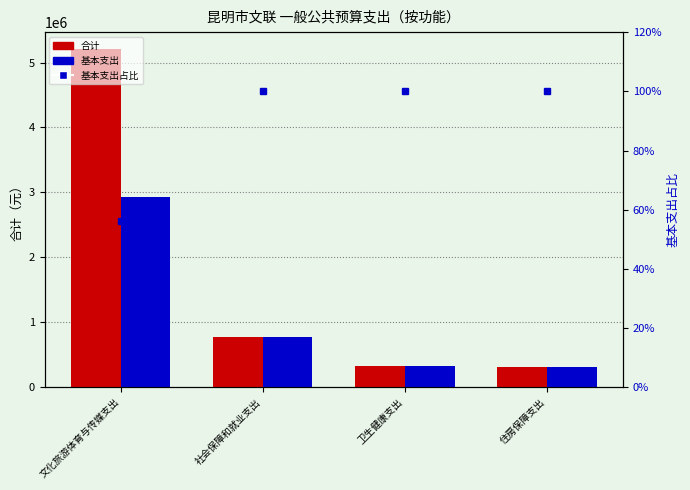

Does the chart contain stacked bars?

No